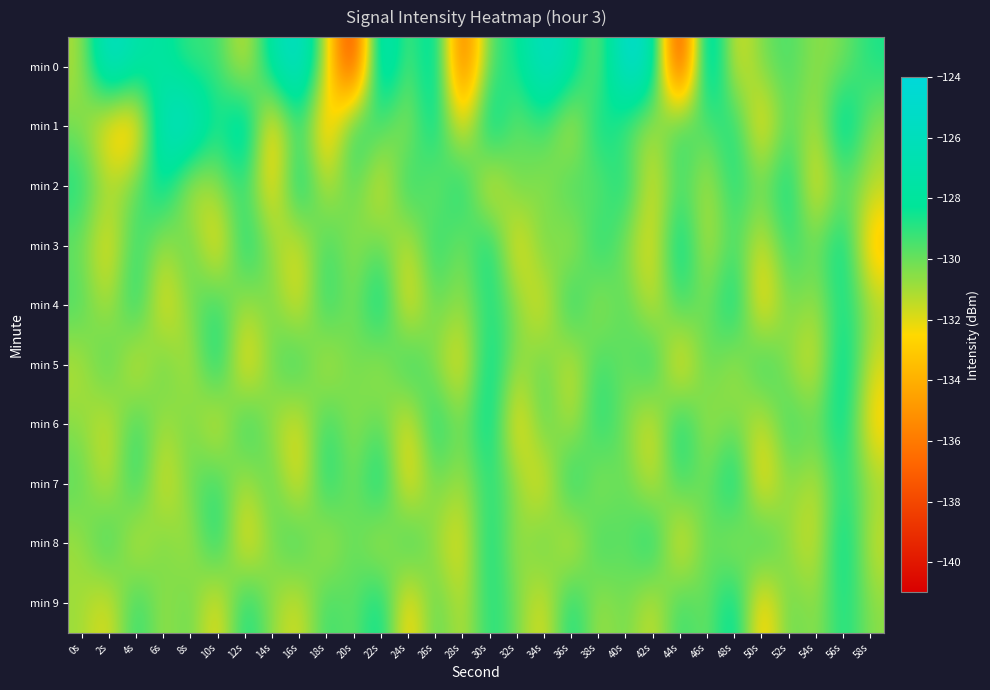

At which category is the sum across all series the highest?

56s